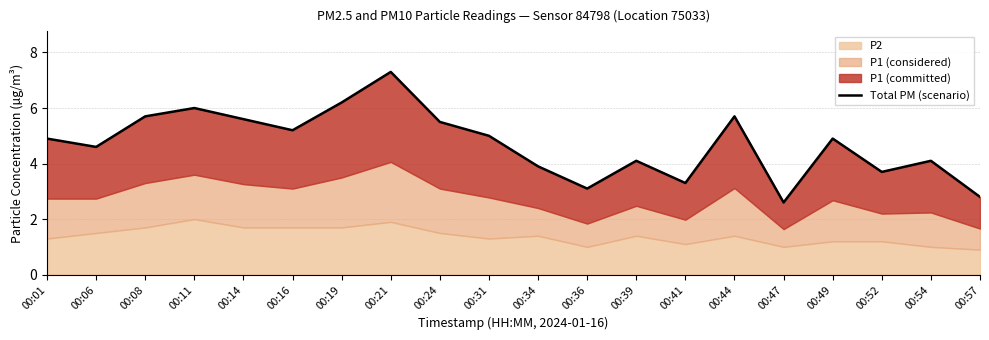

Which label corresponds to the smallest value in the chart?

00:47